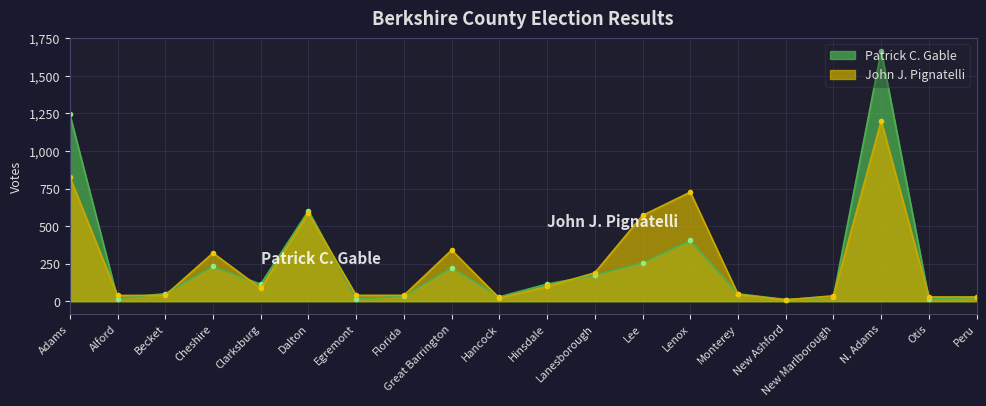

What is the greatest value displayed?

1667